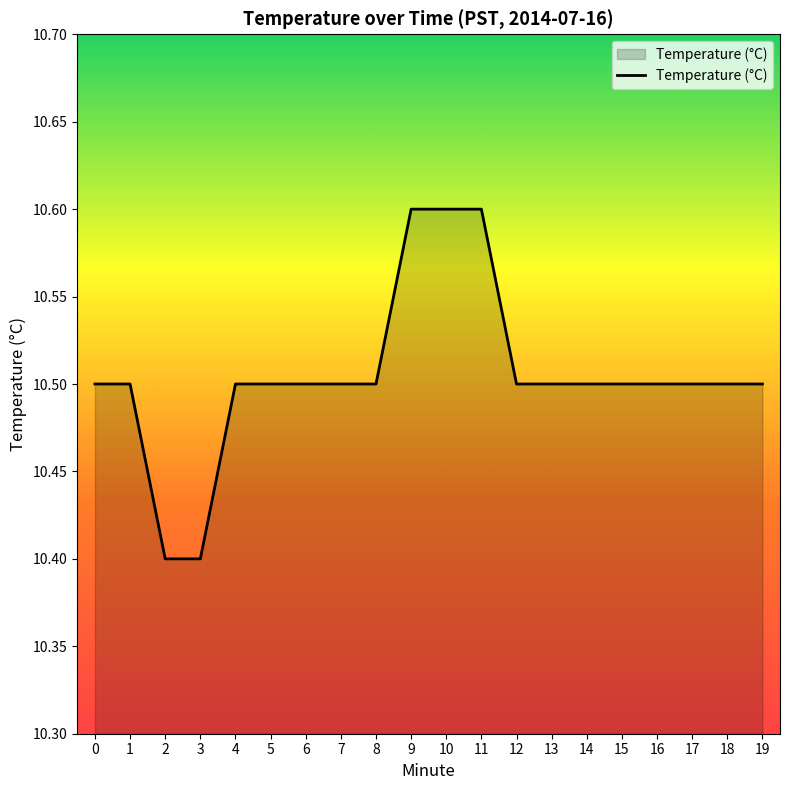

What is the maximum value shown in the chart?

10.6